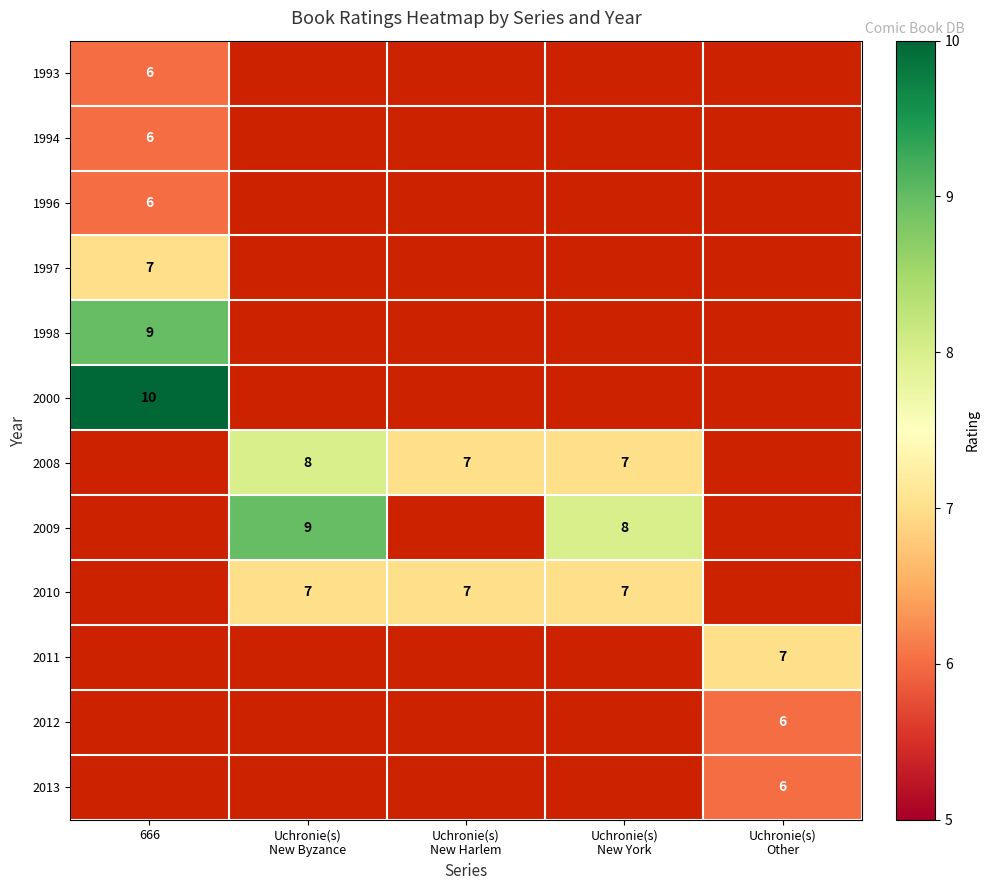

The 1994 series shows 6 at 666. True or false?

True